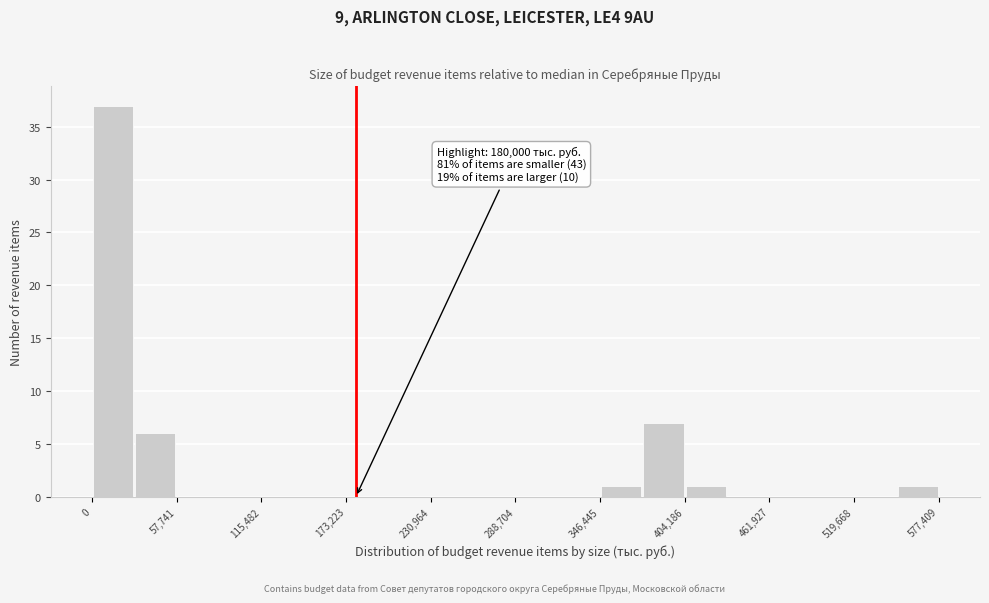

Around what value on the x-axis is the tallest bar? Give the approximate position of its centre, as read against the axis.

10000